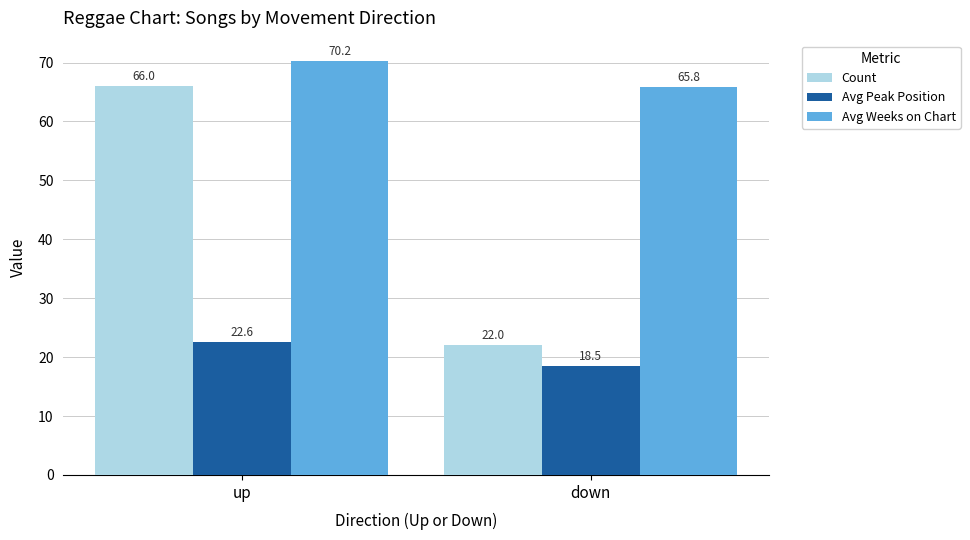

How many groups of bars are there?

2